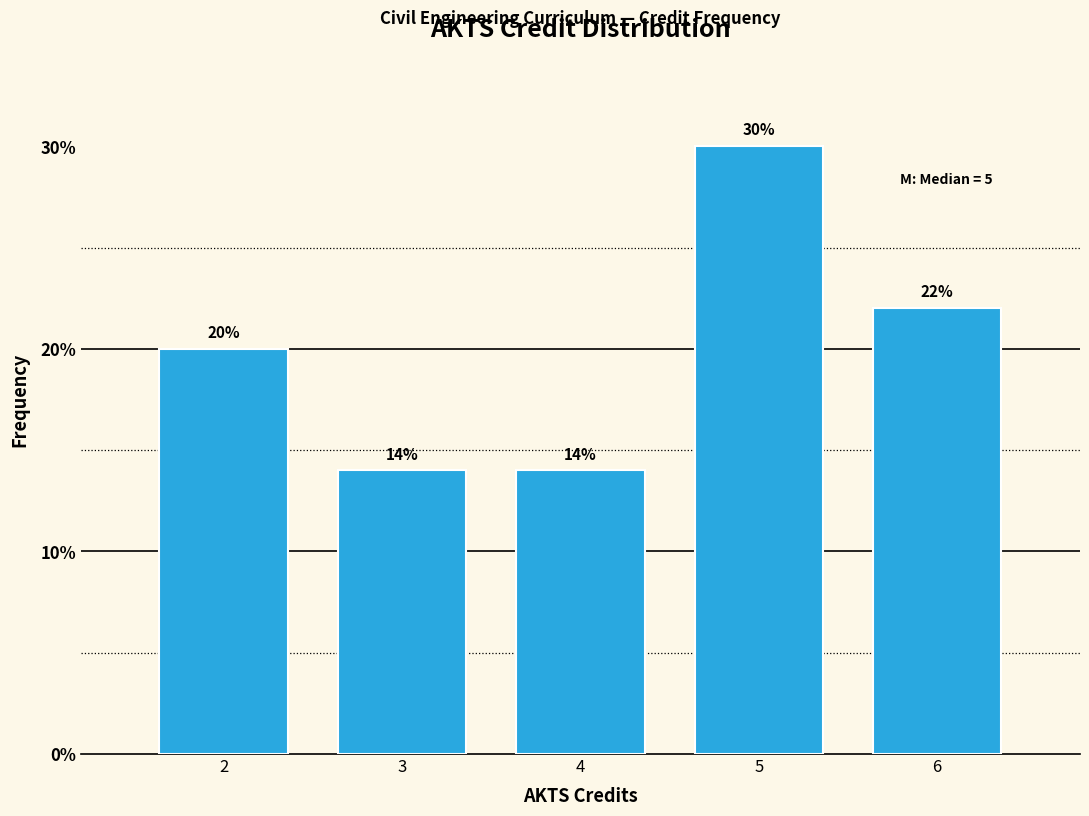

Reading right to left, transcribe all the data shown in this chart.

6=22.0	5=30.0	4=14.0	3=14.0	2=20.0